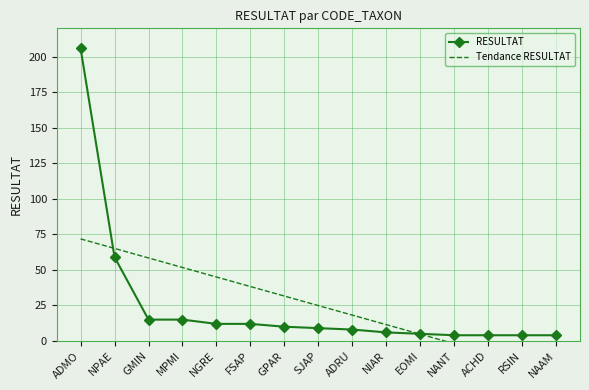

What is the difference between the second highest and second lowest values in the RESULTAT series?

55